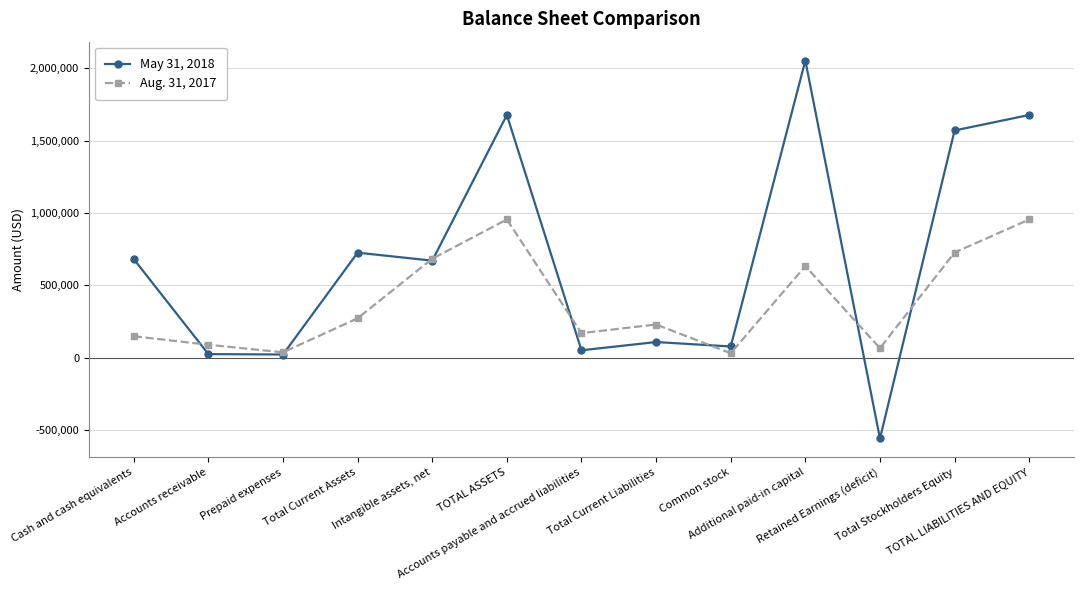

Which series has the largest total across all categories?

May 31, 2018